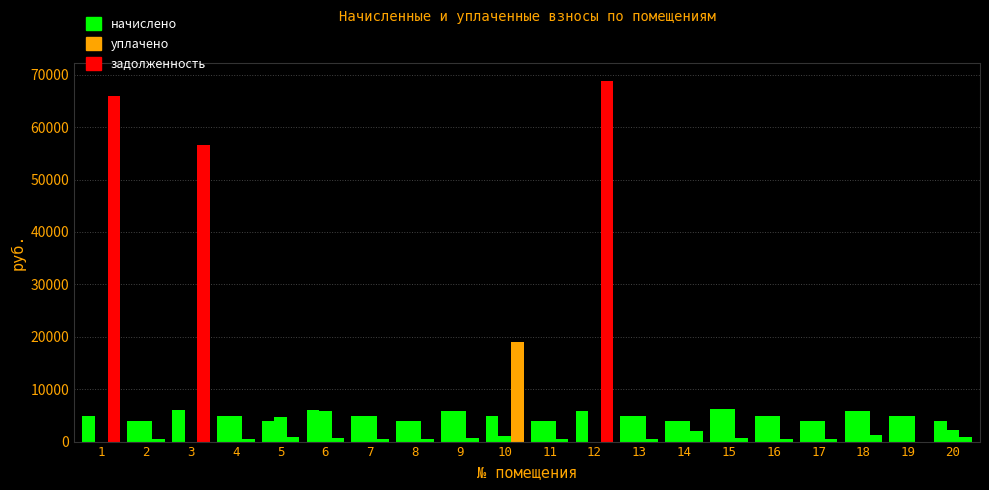

Count the number of data series in this chart.

3